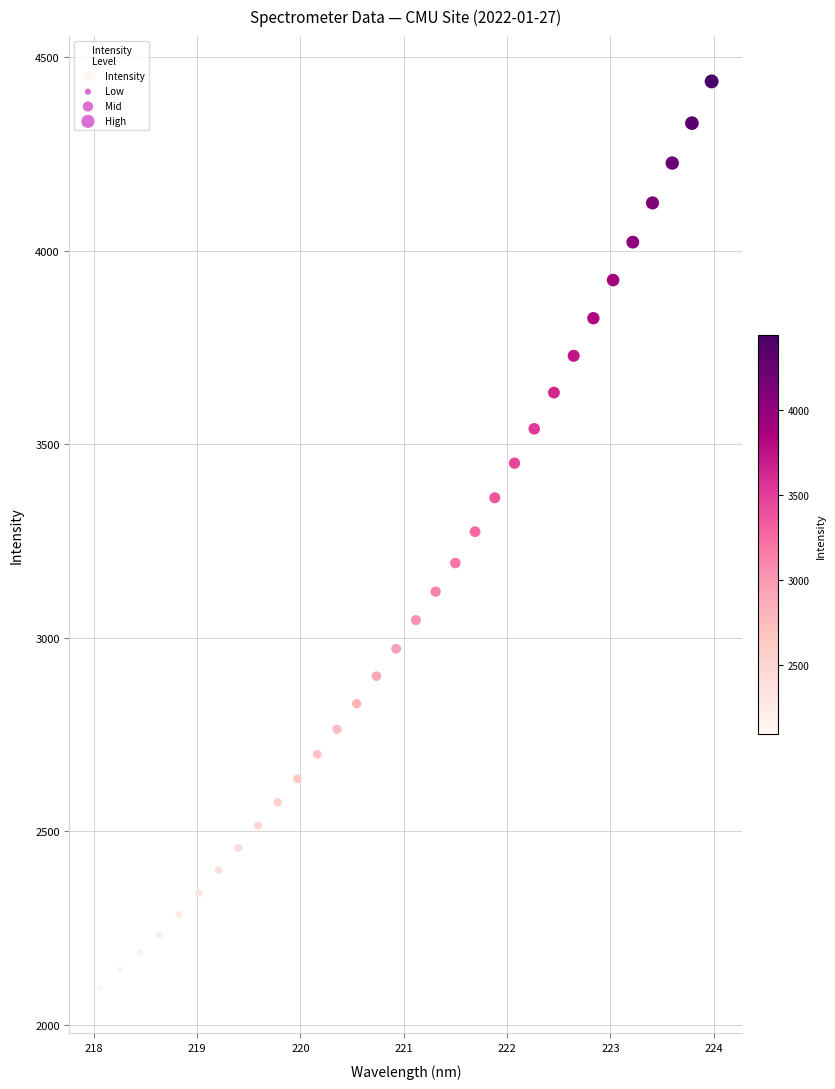

What is the range of Y values (max minus min)?

2342.1